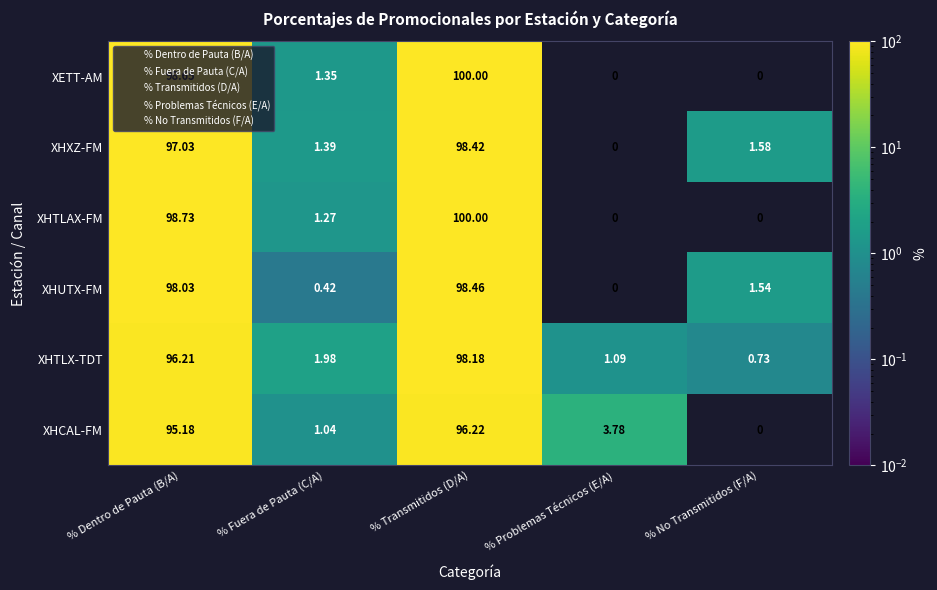

At which label is XHTLX-TDT closest to 49?

% Fuera de Pauta (C/A)